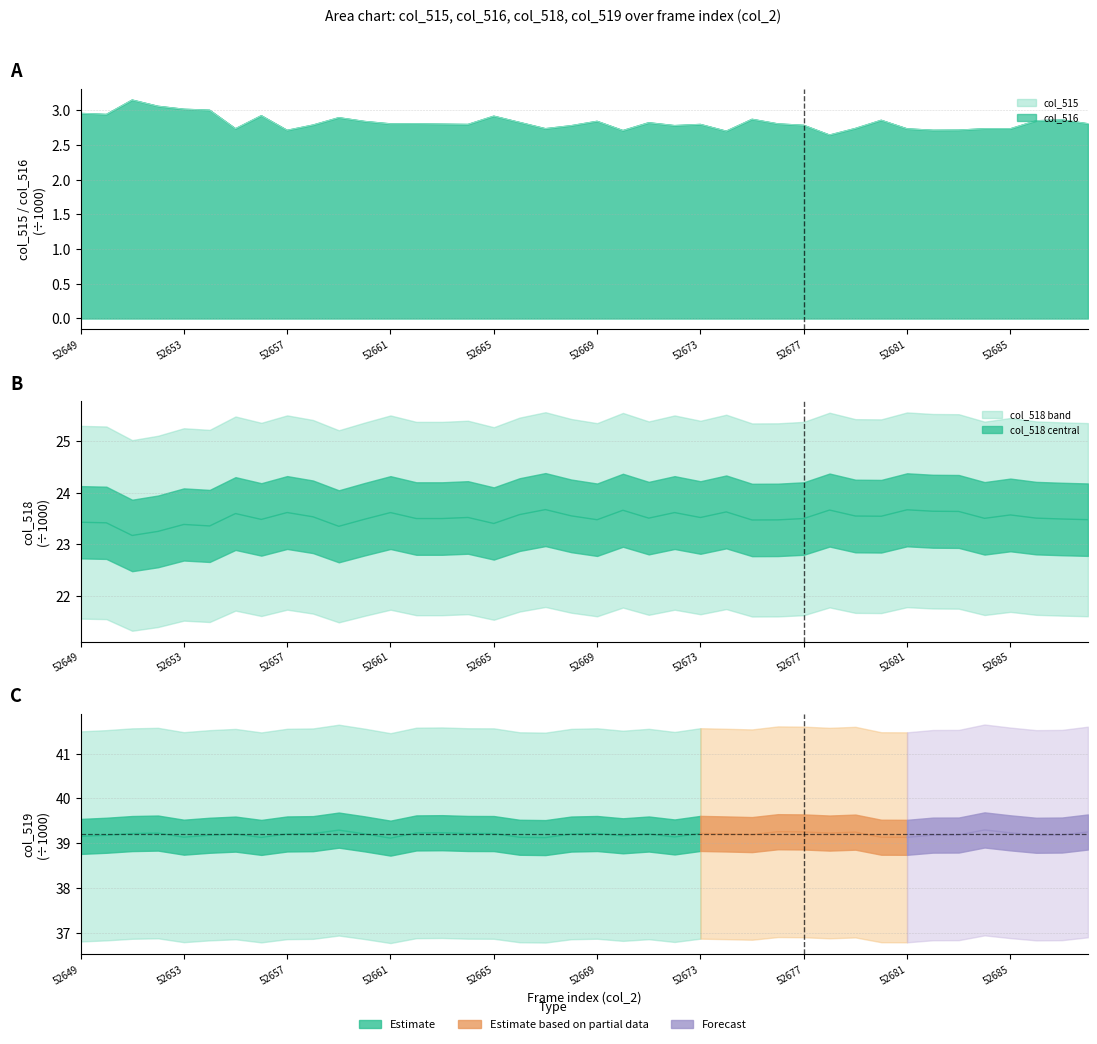

In col_518, how many points are higher than both neighbors (excluding endpoints)?

12